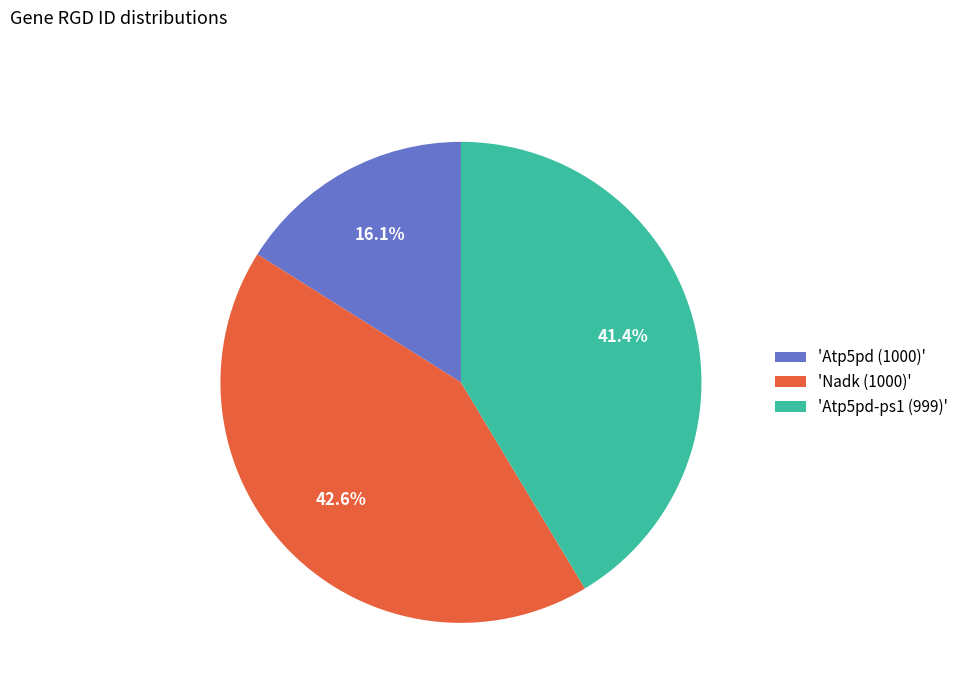

Count the number of slices in the pie.

3